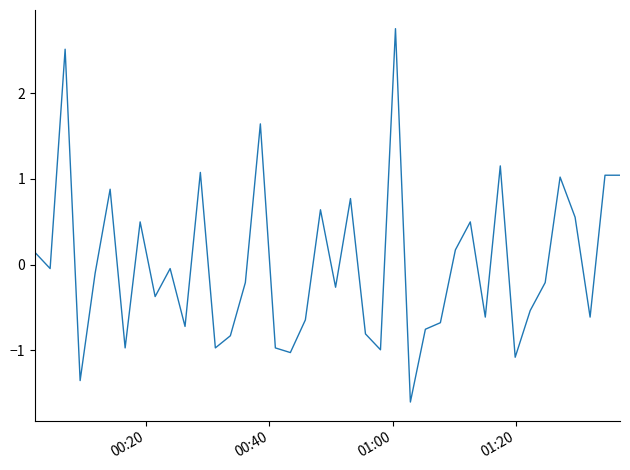

How many values are below 0?

24